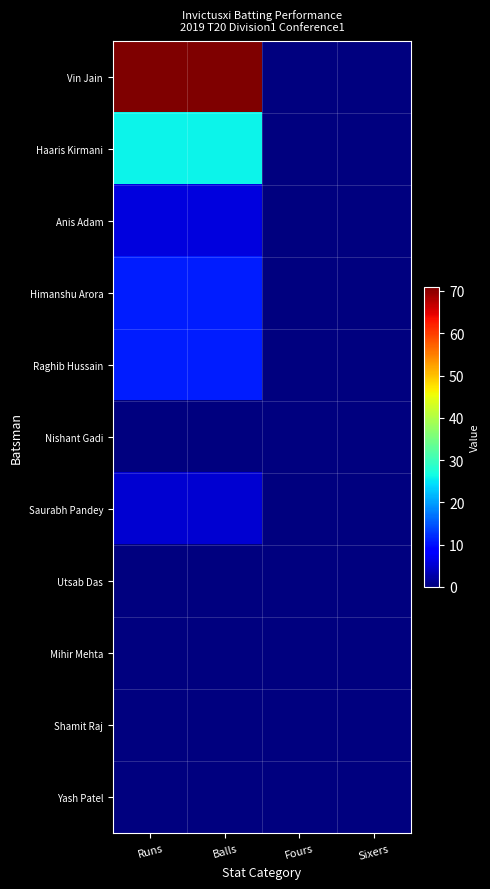

Reading left to right, list all the values displayed in this chart.

Vin Jain: Runs=71	Balls=71	Fours=0	Sixers=0
Haaris Kirmani: Runs=26	Balls=26	Fours=0	Sixers=0
Anis Adam: Runs=6	Balls=6	Fours=0	Sixers=0
Himanshu Arora: Runs=11	Balls=11	Fours=0	Sixers=0
Raghib Hussain: Runs=11	Balls=11	Fours=0	Sixers=0
Nishant Gadi: Runs=0	Balls=0	Fours=0	Sixers=0
Saurabh Pandey: Runs=5	Balls=5	Fours=0	Sixers=0
Utsab Das: Runs=0	Balls=0	Fours=0	Sixers=0
Mihir Mehta: Runs=0	Balls=0	Fours=0	Sixers=0
Shamit Raj: Runs=0	Balls=0	Fours=0	Sixers=0
Yash Patel: Runs=0	Balls=0	Fours=0	Sixers=0